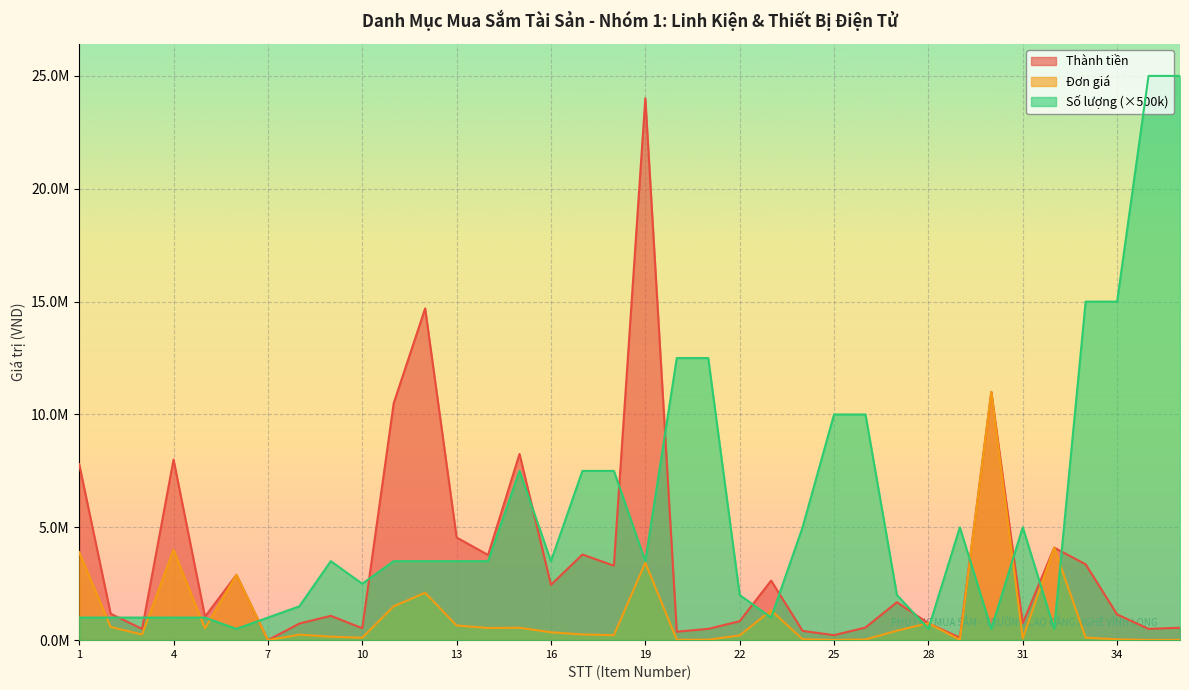

Reading left to right, list all the values displayed in this chart.

Số lượng: 1000000	1000000	1000000	1000000	1000000	500000	1000000	1500000	3500000	2500000	3500000	3500000	3500000	3500000	7500000	3500000	7500000	7500000	3500000	12500000	12500000	2000000	1000000	5000000	10000000	10000000	2000000	500000	5000000	500000	5000000	500000	15000000	15000000	25000000	25000000
Đơn giá: 3900000	585000	250000	4000000	520000	2893000	0	245000	154000	106000	1500000	2100000	650000	539000	550000	350000	253000	220000	3430000	15000	20000	210000	1320000	41000	11000	28000	420000	750000	11000	11000000	75000	4100000	112000	38000	10000	11000
Thành tiền: 7800000	1170000	500000	8000000	1040000	2893000	0	735000	1078000	530000	10500000	14700000	4550000	3773000	8250000	2450000	3795000	3300000	24010000	375000	500000	840000	2640000	410000	220000	560000	1680000	750000	110000	11000000	750000	4100000	3360000	1140000	500000	550000